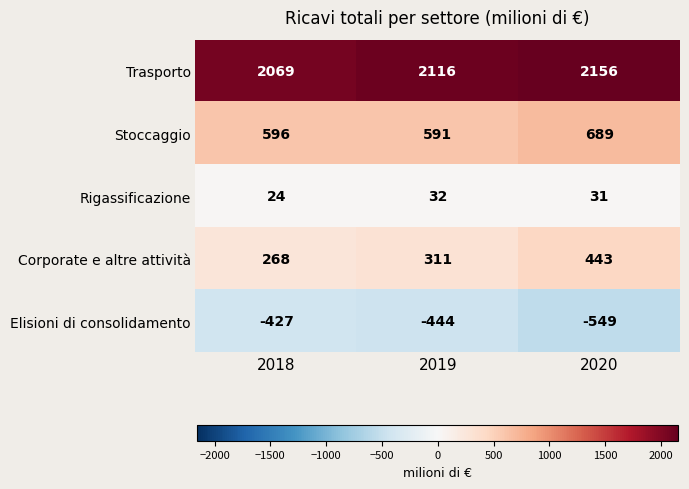

What is the sum of the Elisioni di consolidamento values at 2020 and 2019?

-993